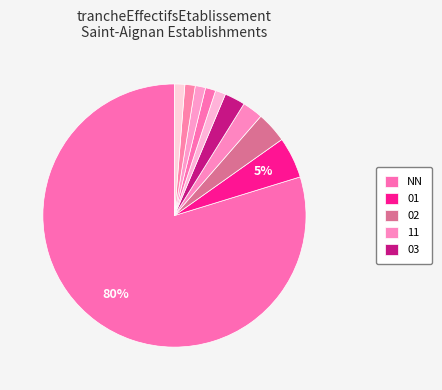

Count the number of slices in the pie.

10